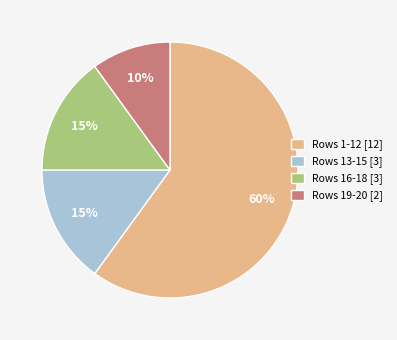

Approximately how many times larger is the value at Rows 19-20 [2] compared to Rows 16-18 [3]?

0.7